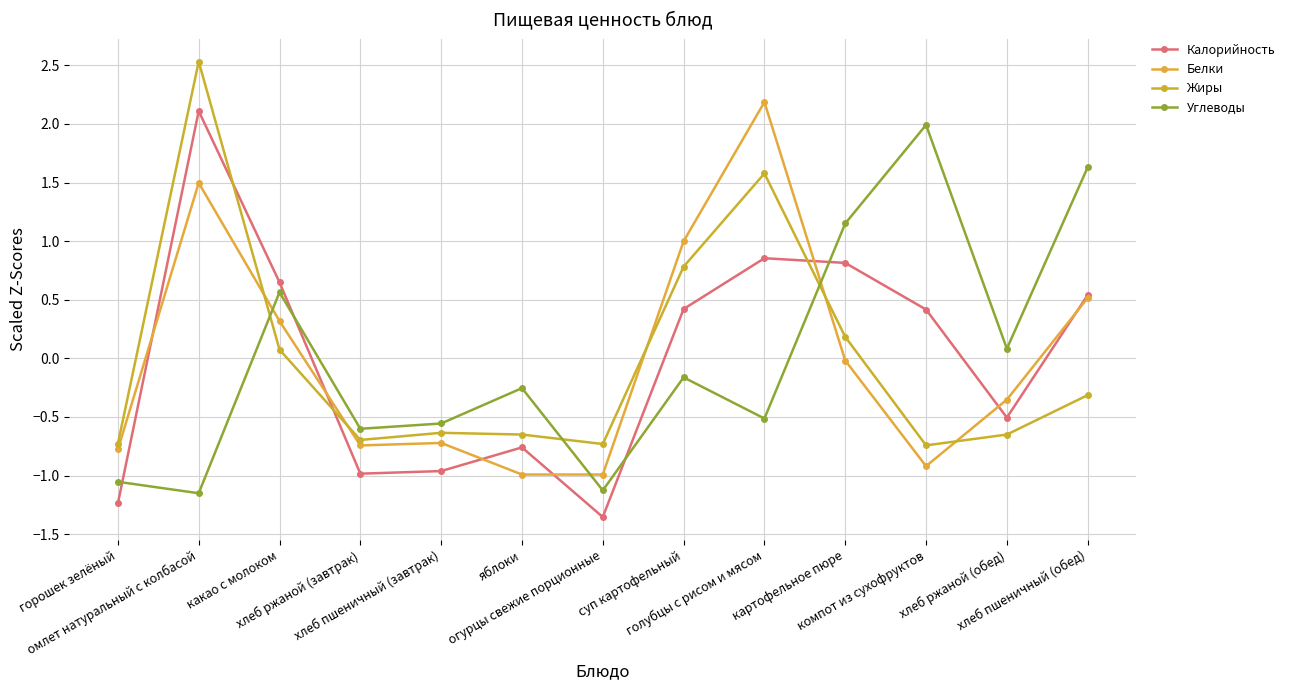

Reading right to left, list all the values displayed in this chart.

Калорийность: 0.5	-0.5	0.4	0.8	0.9	0.4	-1.4	-0.8	-1.0	-1.0	0.6	2.1	-1.2
Белки: 0.5	-0.4	-0.9	-0.0	2.2	1.0	-1.0	-1.0	-0.7	-0.7	0.3	1.5	-0.8
Жиры: -0.3	-0.7	-0.7	0.2	1.6	0.8	-0.7	-0.7	-0.6	-0.7	0.1	2.5	-0.7
Углеводы: 1.6	0.1	2.0	1.2	-0.5	-0.2	-1.1	-0.3	-0.6	-0.6	0.6	-1.2	-1.1